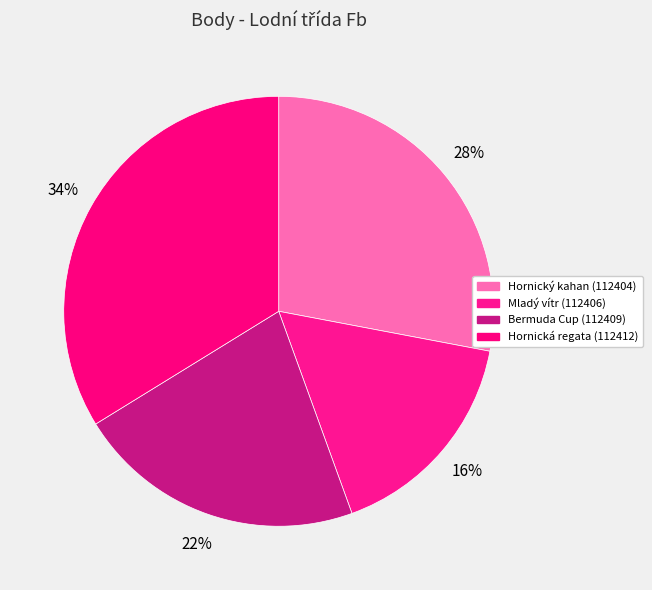

Which has a higher value, Hornická regata (112412) or Mladý vítr (112406)?

Hornická regata (112412)